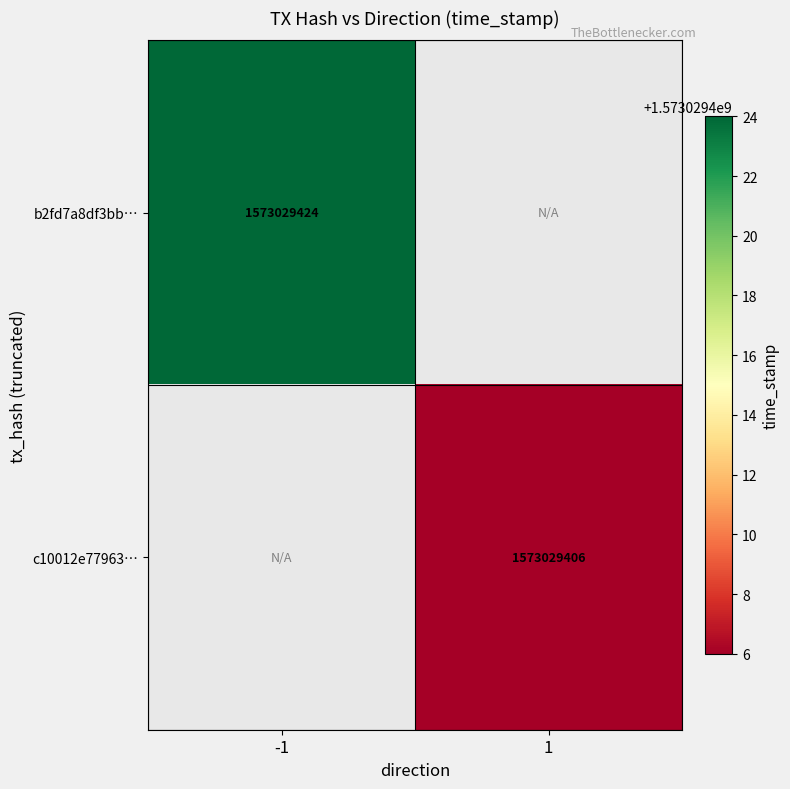

True or false: b2fd7a8df3bbae8ab20bdb2b8cf026a8d4262c1 has a value of 2626315663 at -1.

False